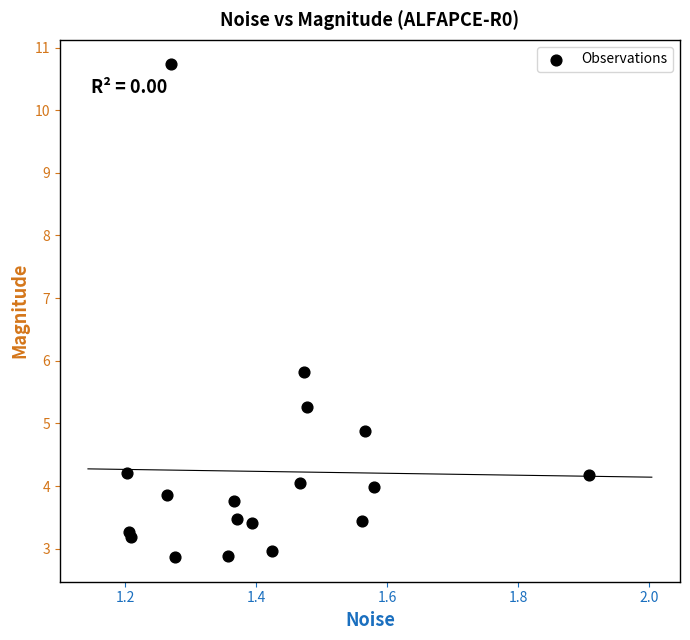

What Y value in the scatter plot is closest to 6?

5.8